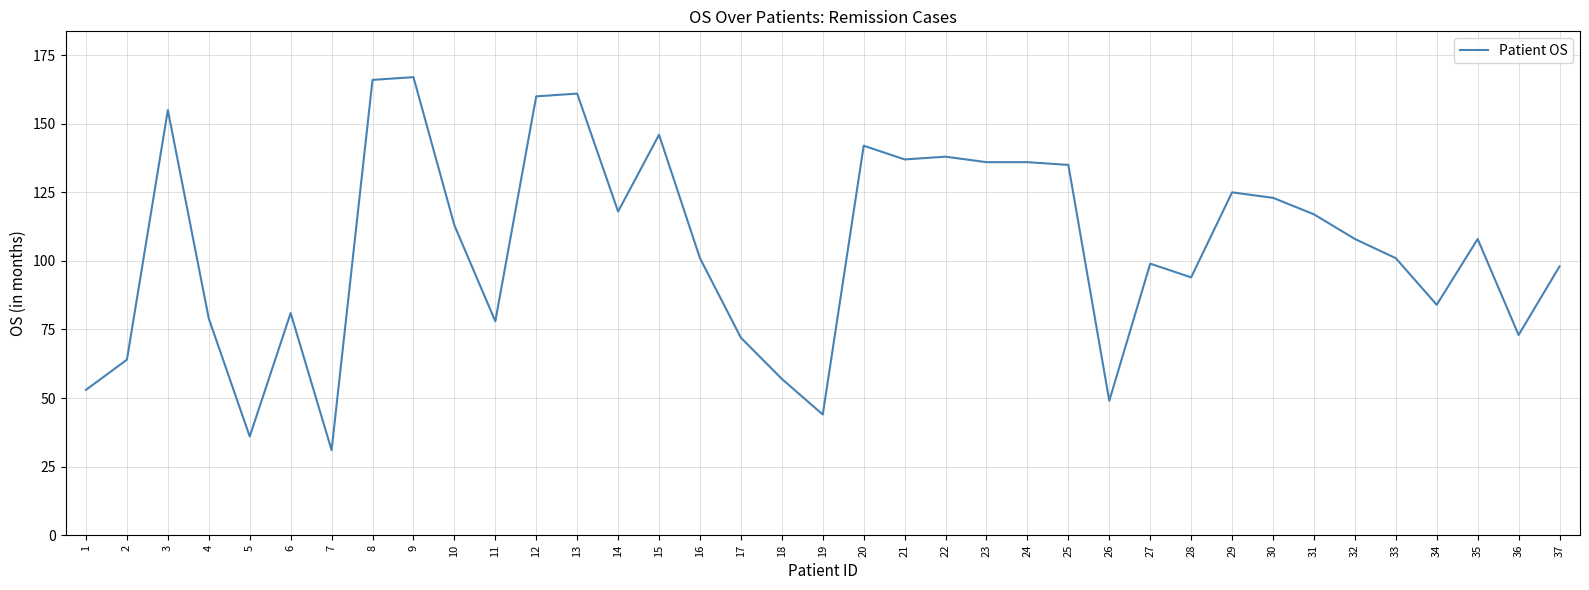

Which category has the lowest value across all series?

7